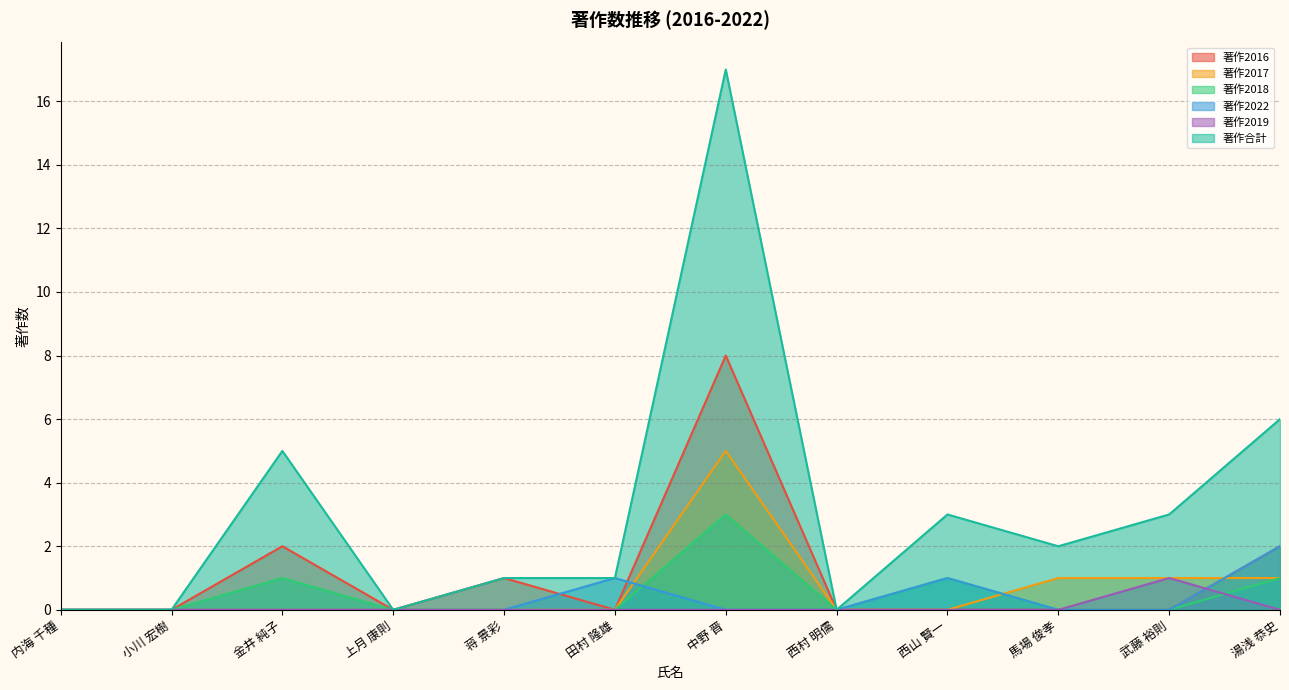

What is the difference between the 著作2018 values at 内海 千種 and 中野 晋?

3